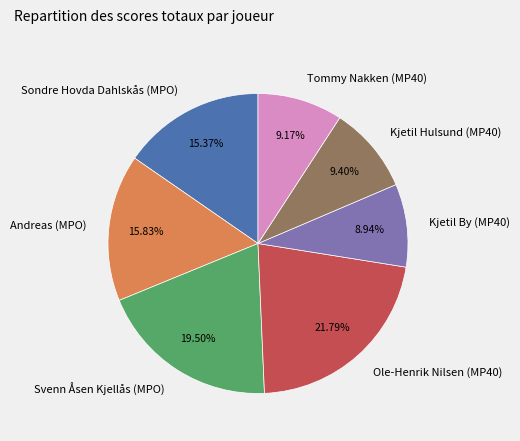

What is the ratio of the value at Sondre Hovda Dahlskås (MPO) to the value at Svenn Åsen Kjellås (MPO)?

0.8